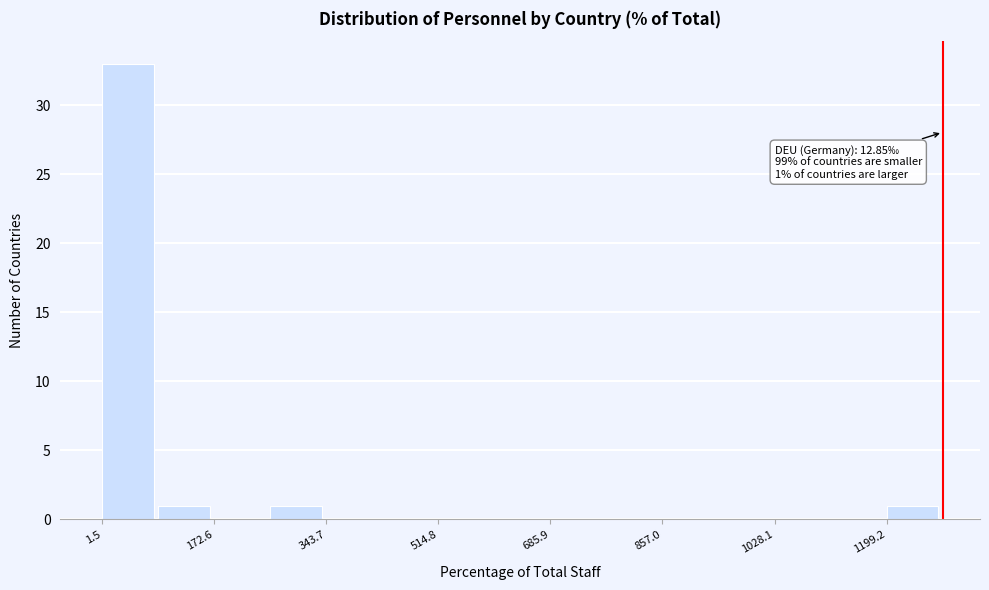

Which range on the x-axis has the tallest bar?

0 to 80